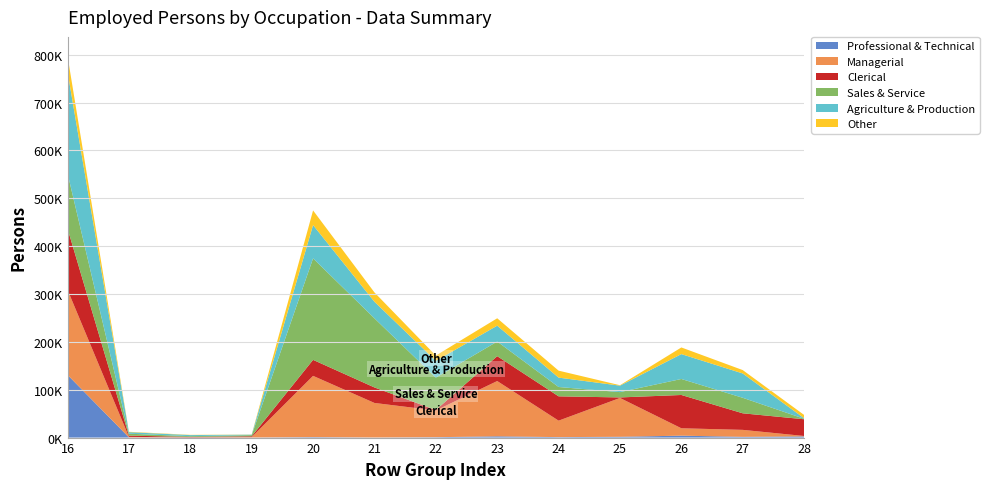

Reading left to right, extract all data points from this chart.

Professional & Technical: 16=131061	17=438	18=219	19=219	20=1019	21=214	22=805	23=2622	24=957	25=1665	26=3997	27=1567	28=2430
Managerial: 16=177688	17=1019	18=214	19=805	20=127976	21=72154	22=55822	23=115532	24=34417	25=81115	26=15458	27=14560	28=898
Clerical: 16=127976	17=2622	18=957	19=1665	20=33443	21=32414	22=1029	23=51980	24=50851	25=1129	26=69580	27=34613	28=34967
Sales & Service: 16=115532	17=3997	18=1567	19=2430	20=212118	21=144471	22=67647	23=30611	24=19493	25=11118	26=33443	27=32414	28=1029
Agriculture & Production: 16=212118	17=3255	18=2247	19=1008	20=69580	21=34613	22=34967	23=33138	24=19611	25=13527	26=51980	27=50851	28=1129
Other: 16=33138	17=763	18=523	19=240	20=30611	21=19493	22=11118	23=15458	24=14560	25=898	26=13918	27=7071	28=6847